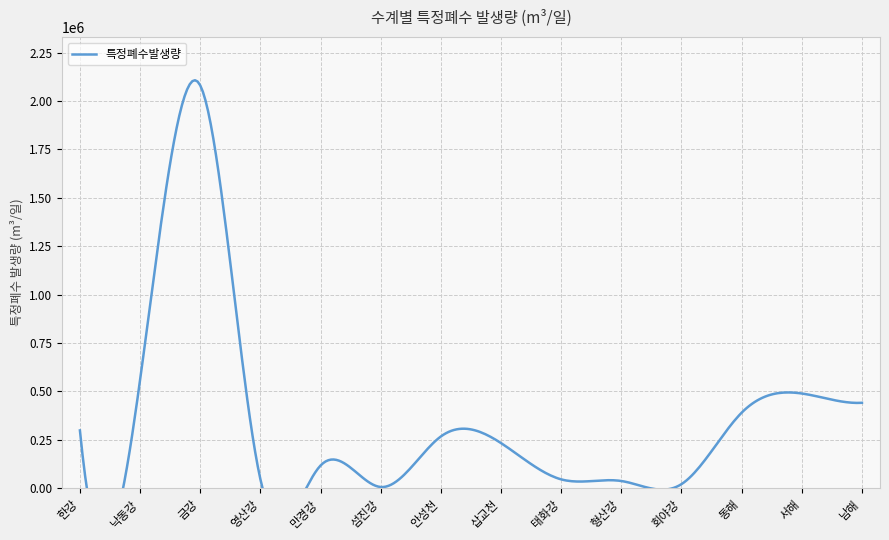

What is the maximum value shown in the chart?

2080914.9